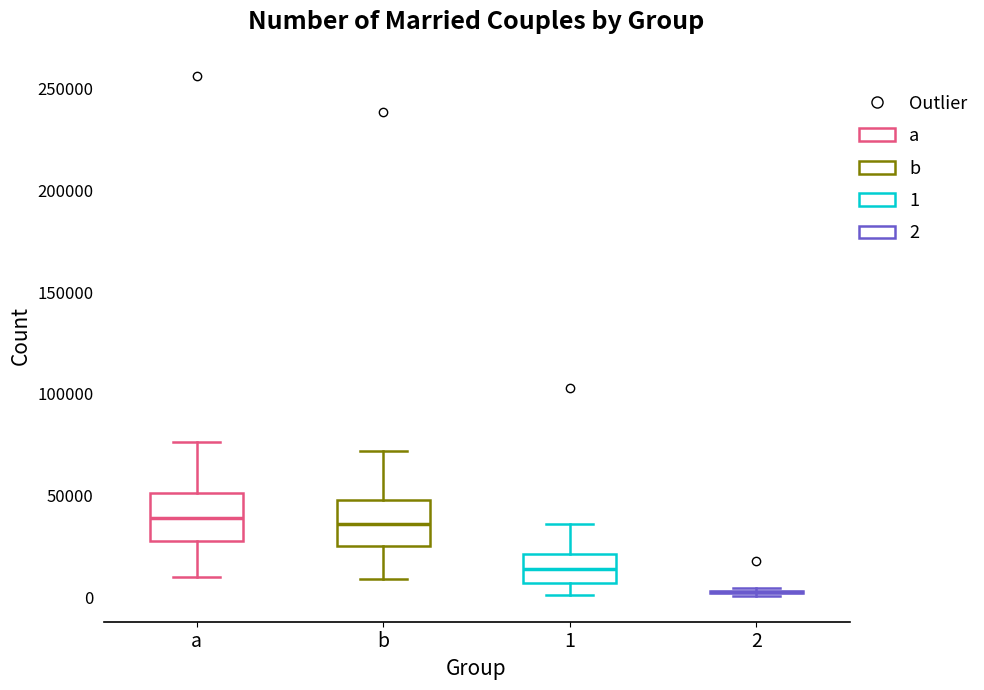

Reading left to right, transcribe this box plot: for each box, give where its median line is, the range the box spans, and where its two whiskers end, as read against the y-axis. The values are not printed on the chart, so give them approximately, as read against the axis.

a: median 40000, box 30000 to 50000, whiskers 10000 to 75000
b: median 35000, box 25000 to 50000, whiskers 10000 to 70000
1: median 15000, box 5000 to 20000, whiskers 0 to 35000
2: box collapsed to a line at 5000, whiskers 0 to 5000